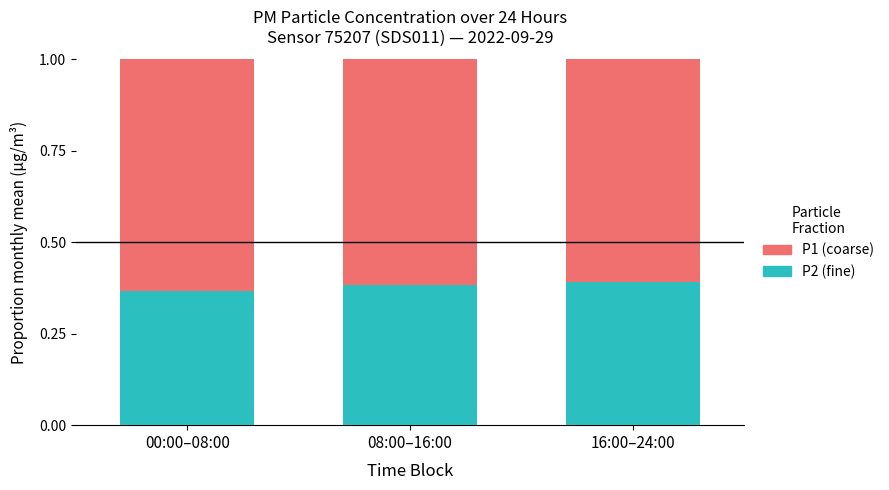

At which label is P2 (fine) closest to 0?

00:00–08:00